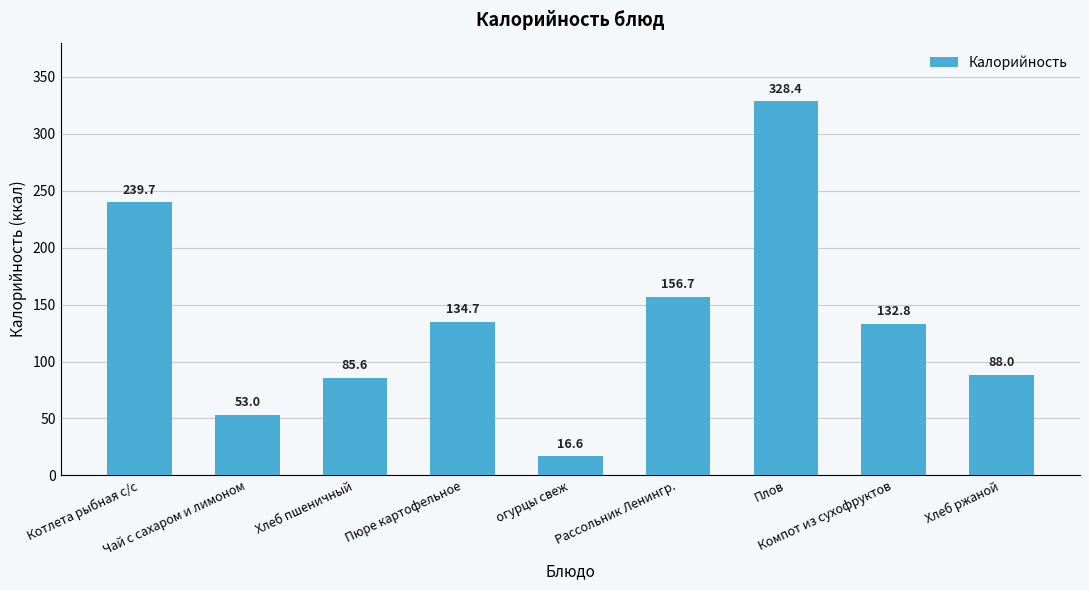

At which label is the value closest to 172?

Рассольник Ленингр.